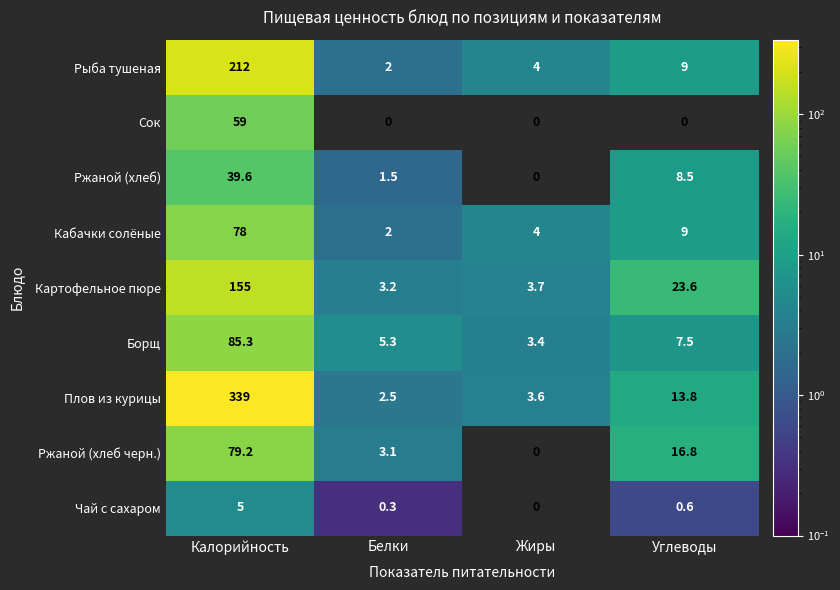

Which series has the largest range (max minus min)?

Плов из курицы